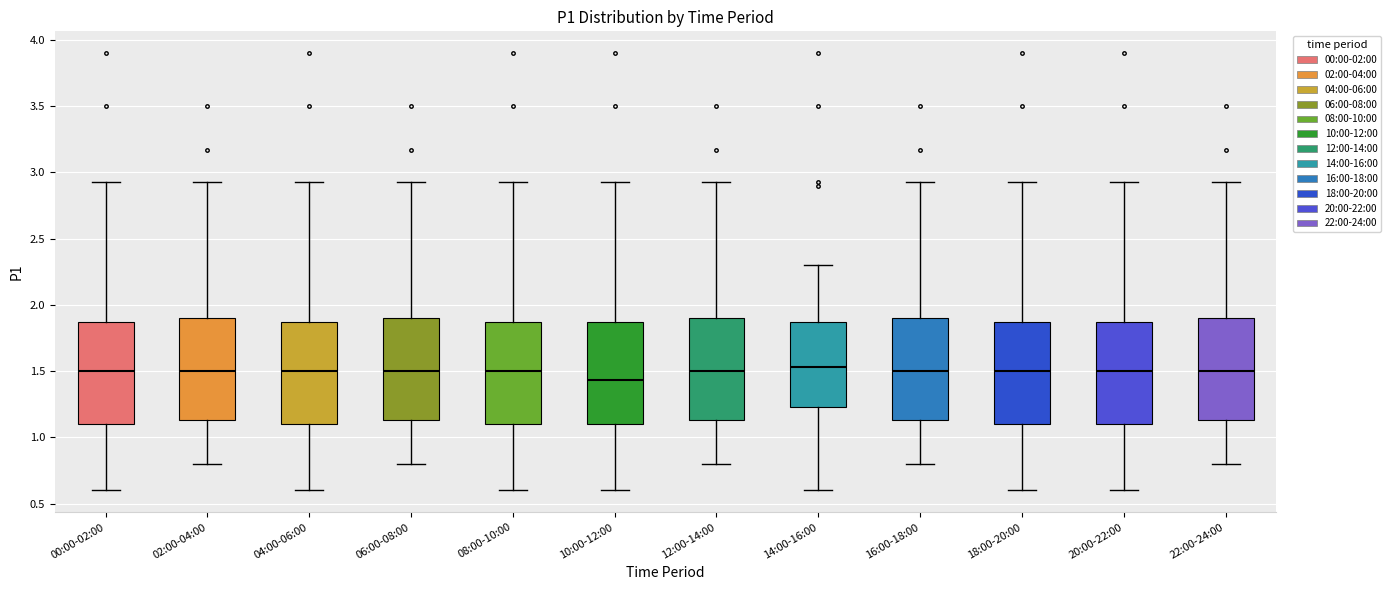

Reading left to right, transcribe this box plot: for each box, give where its median line is, the range the box spans, and where its two whiskers end, as read against the y-axis. The values are not printed on the chart, so give them approximately, as read against the axis.

00:00-02:00: median 1.50, box 1.10 to 1.85, whiskers 0.60 to 2.95
02:00-04:00: median 1.50, box 1.15 to 1.90, whiskers 0.80 to 2.95
04:00-06:00: median 1.50, box 1.10 to 1.85, whiskers 0.60 to 2.95
06:00-08:00: median 1.50, box 1.15 to 1.90, whiskers 0.80 to 2.95
08:00-10:00: median 1.50, box 1.10 to 1.85, whiskers 0.60 to 2.95
10:00-12:00: median 1.45, box 1.10 to 1.85, whiskers 0.60 to 2.95
12:00-14:00: median 1.50, box 1.15 to 1.90, whiskers 0.80 to 2.95
14:00-16:00: median 1.55, box 1.25 to 1.85, whiskers 0.60 to 2.30
16:00-18:00: median 1.50, box 1.15 to 1.90, whiskers 0.80 to 2.95
18:00-20:00: median 1.50, box 1.10 to 1.85, whiskers 0.60 to 2.95
20:00-22:00: median 1.50, box 1.10 to 1.85, whiskers 0.60 to 2.95
22:00-24:00: median 1.50, box 1.15 to 1.90, whiskers 0.80 to 2.95